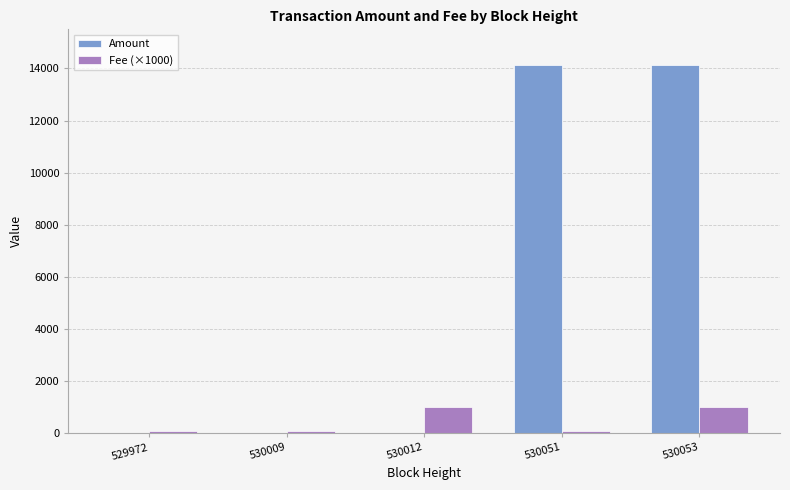

Between 530012 and 530051, which series saw the biggest shift?

Amount